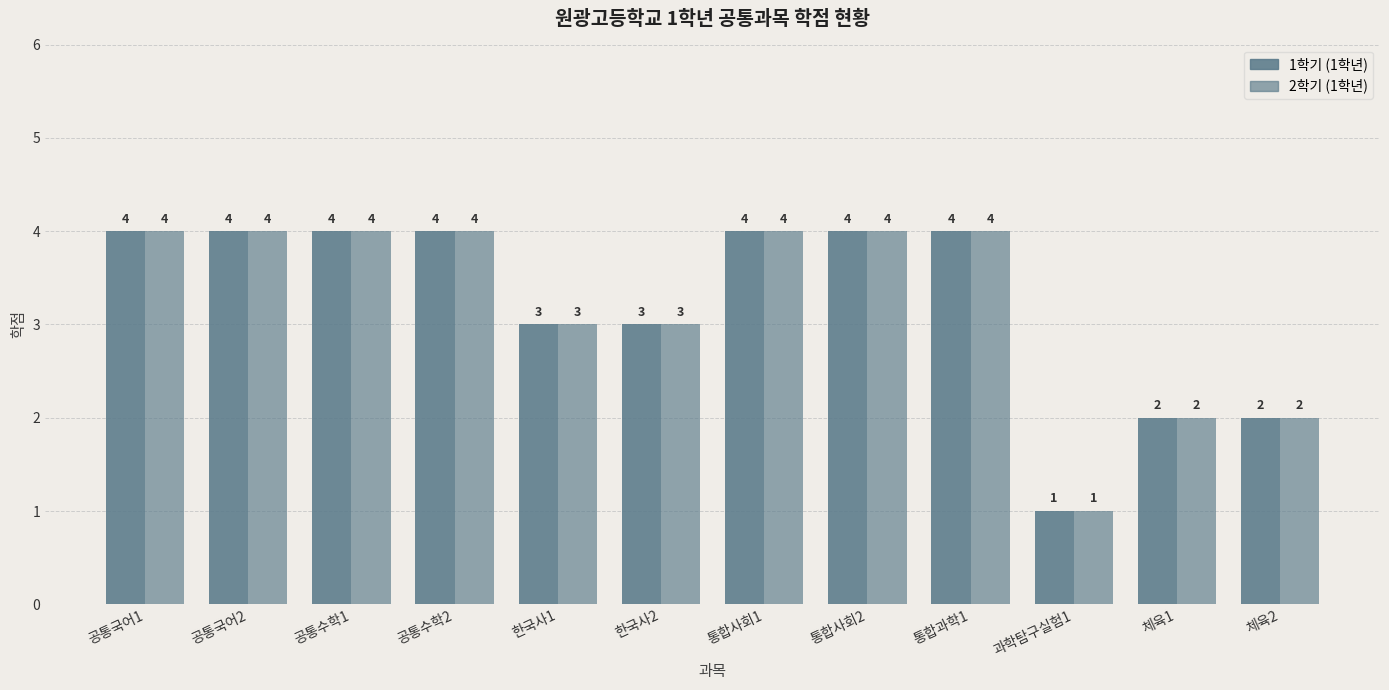

How many groups of bars are there?

12